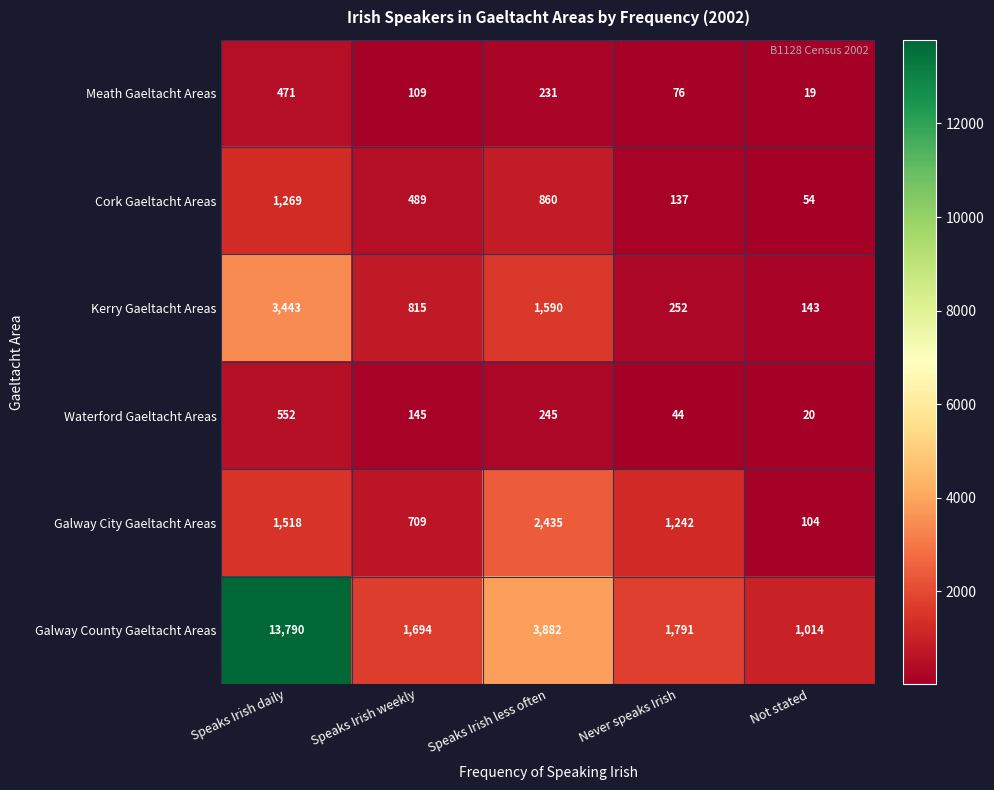

Reading left to right, list all the values displayed in this chart.

Meath Gaeltacht Areas: Speaks Irish daily=471	Speaks Irish weekly=109	Speaks Irish less often=231	Never speaks Irish=76	Not stated=19
Cork Gaeltacht Areas: Speaks Irish daily=1269	Speaks Irish weekly=489	Speaks Irish less often=860	Never speaks Irish=137	Not stated=54
Kerry Gaeltacht Areas: Speaks Irish daily=3443	Speaks Irish weekly=815	Speaks Irish less often=1590	Never speaks Irish=252	Not stated=143
Waterford Gaeltacht Areas: Speaks Irish daily=552	Speaks Irish weekly=145	Speaks Irish less often=245	Never speaks Irish=44	Not stated=20
Galway City Gaeltacht Areas: Speaks Irish daily=1518	Speaks Irish weekly=709	Speaks Irish less often=2435	Never speaks Irish=1242	Not stated=104
Galway County Gaeltacht Areas: Speaks Irish daily=13790	Speaks Irish weekly=1694	Speaks Irish less often=3882	Never speaks Irish=1791	Not stated=1014